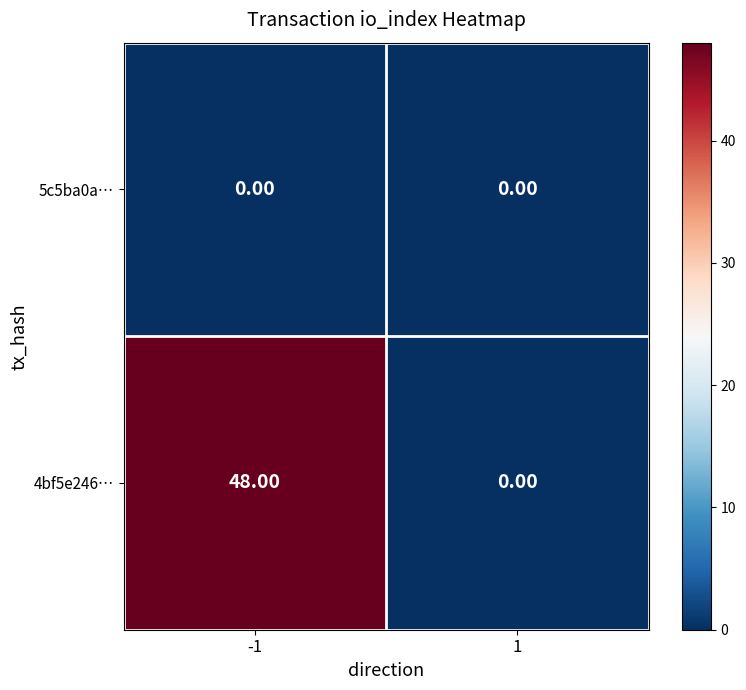

Rank the series by their average value, from highest to lowest.

4bf5e246…, 5c5ba0a…